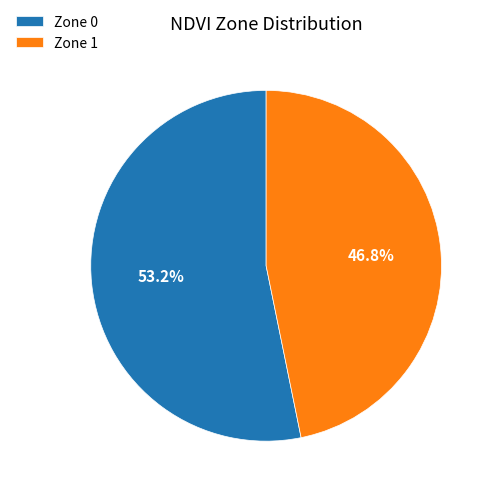

Which has a higher value, Zone 0 or Zone 1?

Zone 0